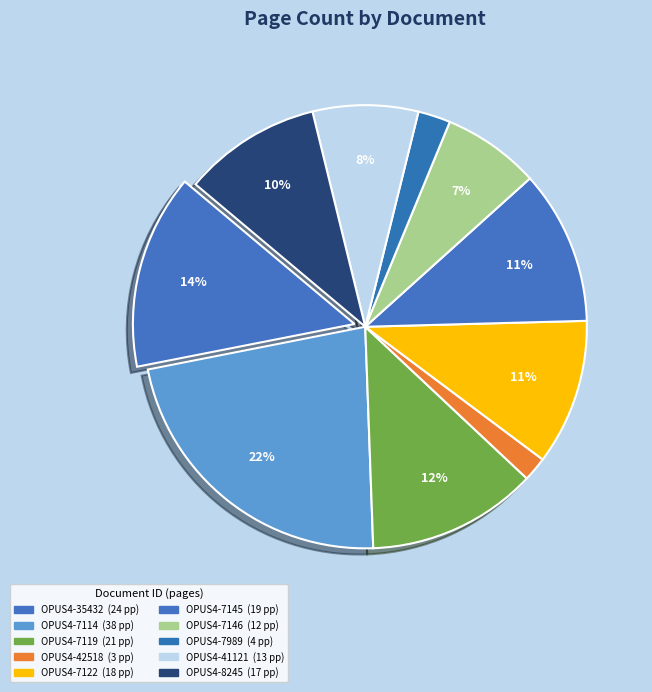

Is there a majority slice in this chart?

No